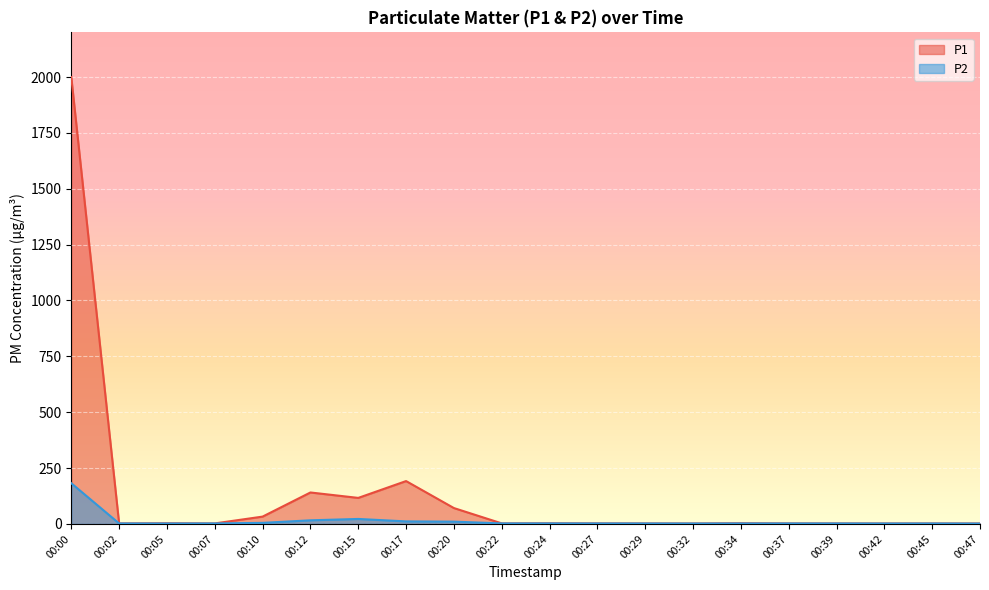

True or false: P1 and P2 cross at least once.

False